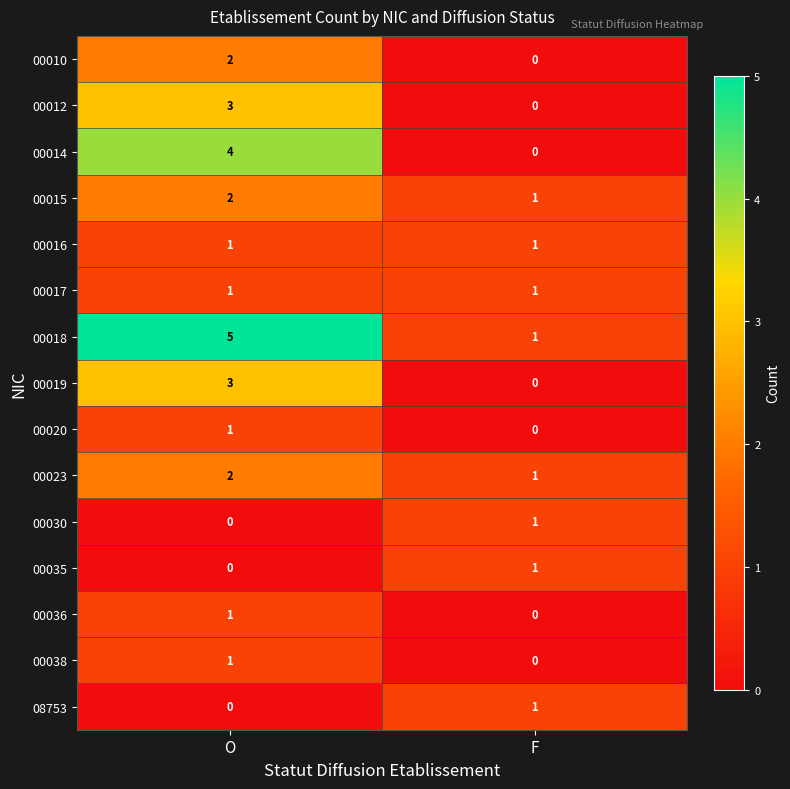

True or false: 00020 has a value of 0 at F.

True